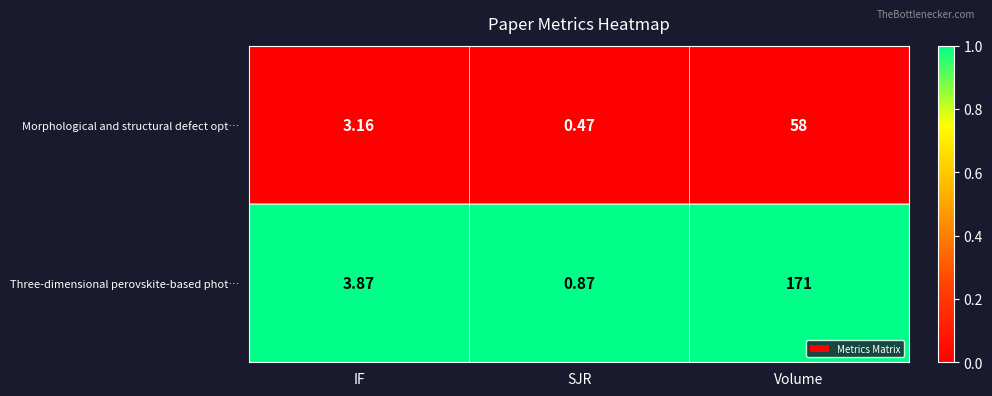

Which series has the widest spread of values?

Three-dimensional perovskite-based phot…